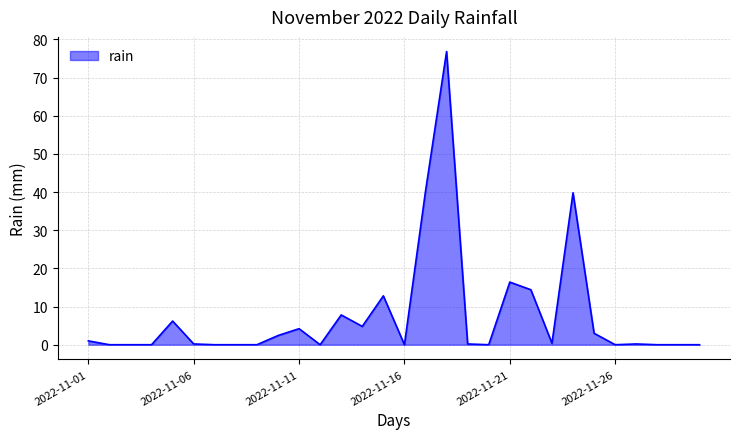

What is the greatest value displayed?

76.8